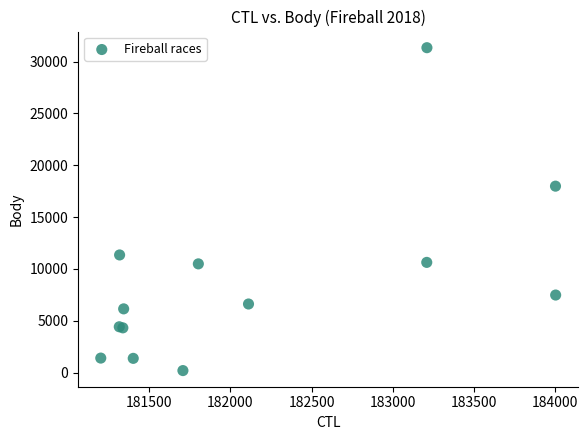

What Y value in the scatter plot is closest to 15771?

17987